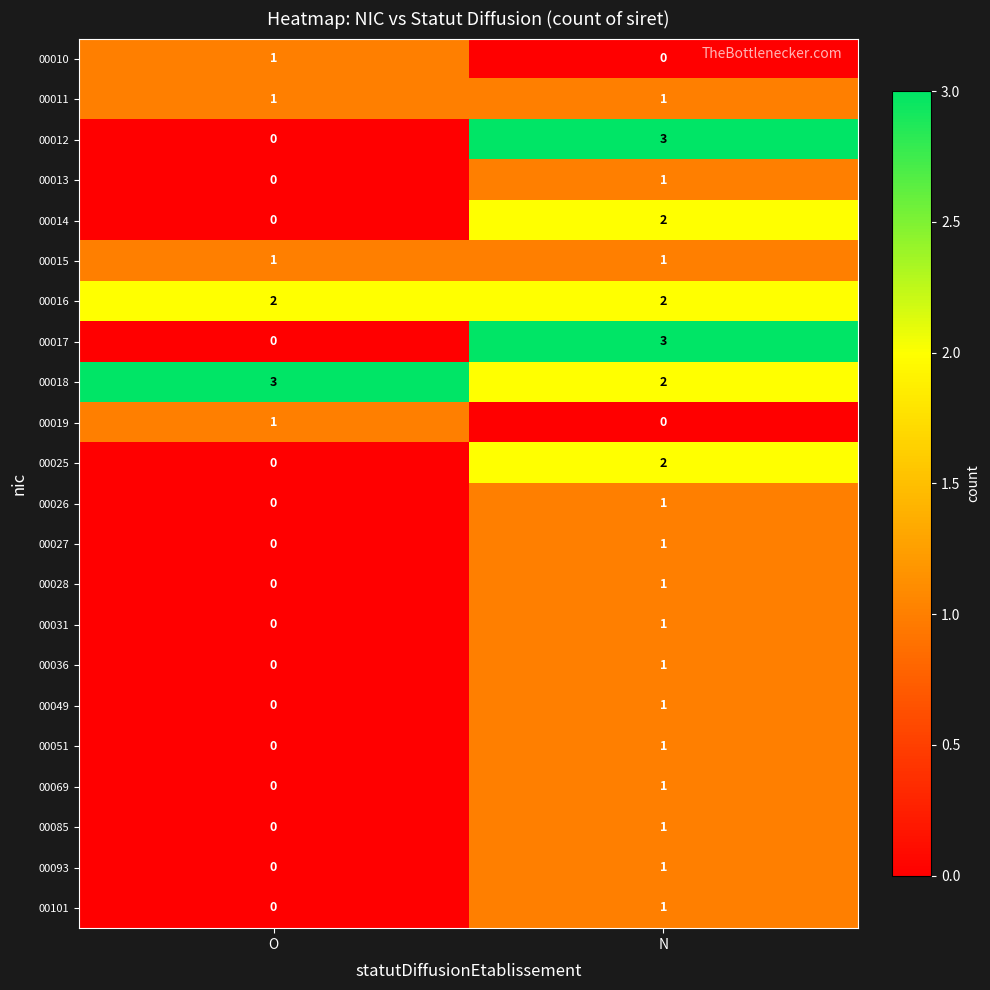

At which label does 00051 reach its peak?

N